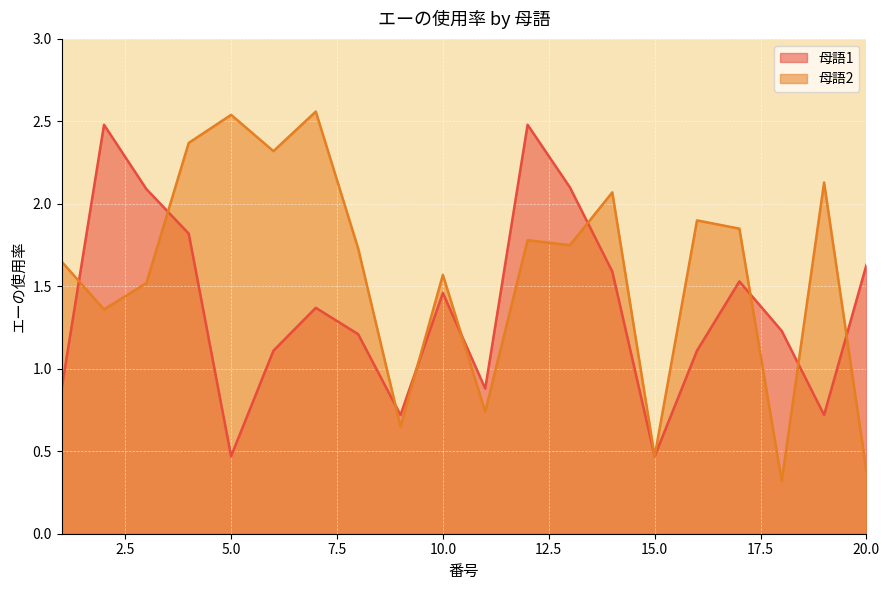

What is the spread (max minus min) of values at 14?

0.5